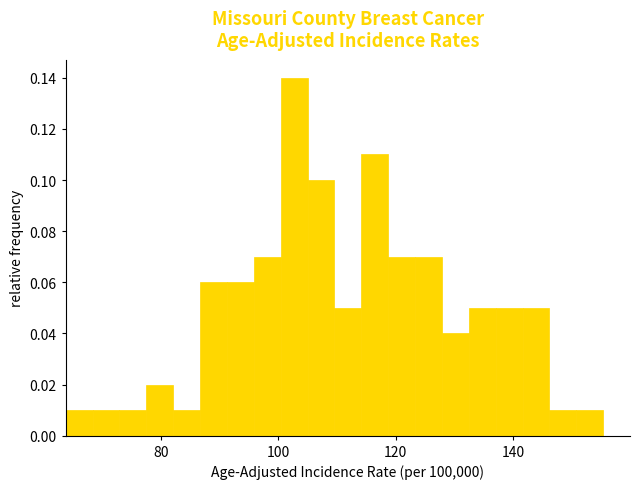

Read against the x-axis, roughly where is the centre of the tallest bar?

102